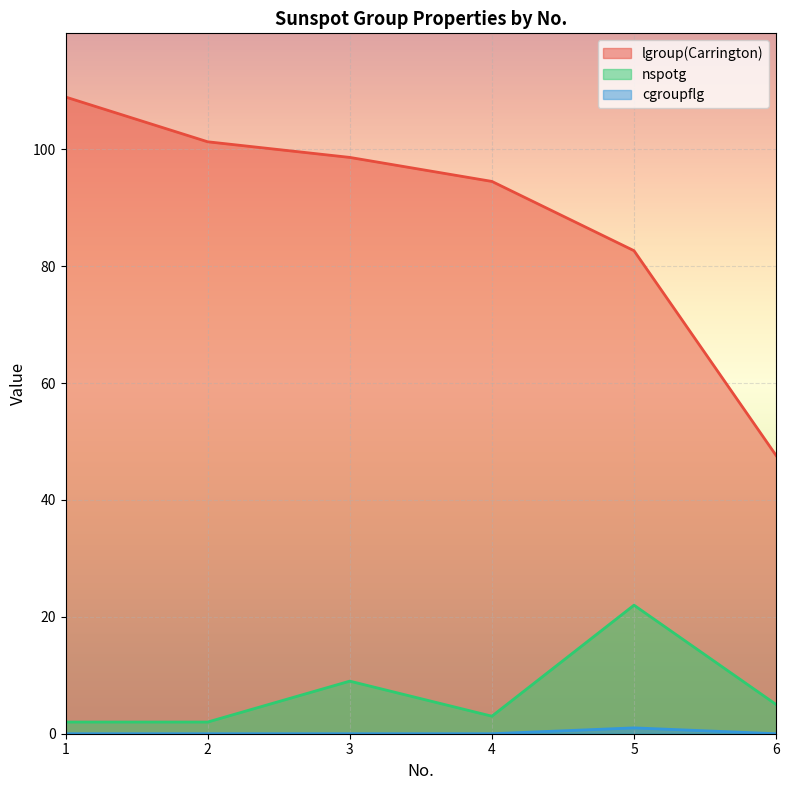

How many lines are shown in the chart?

3